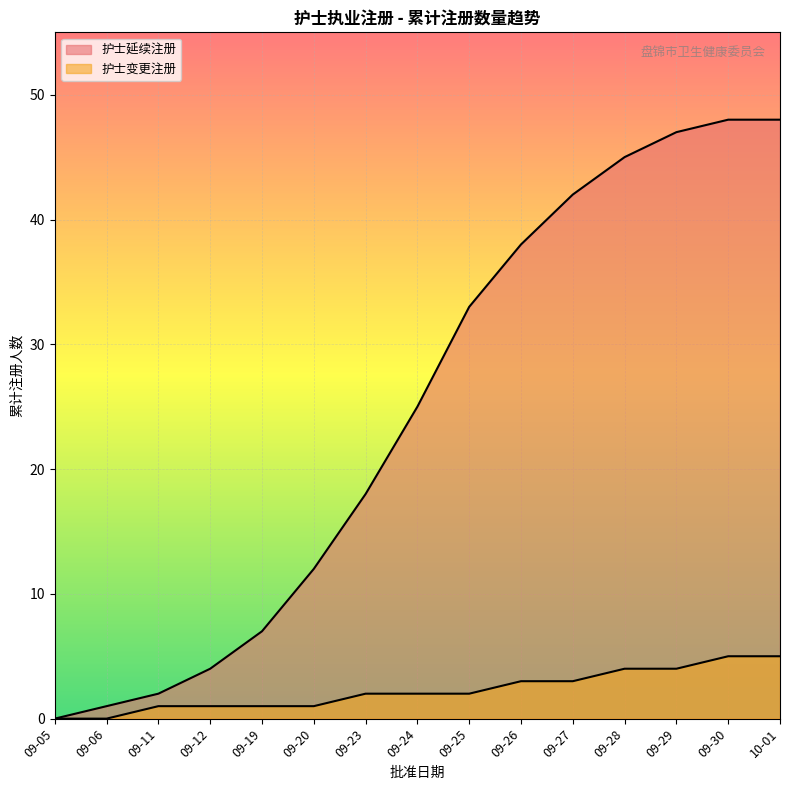

True or false: 护士变更注册 has more than 2 interior local peaks.

False